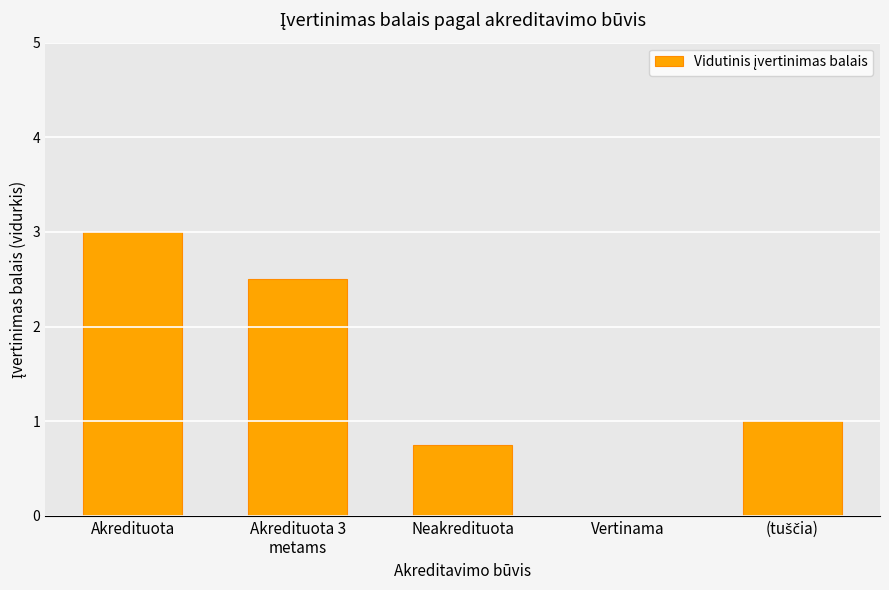

What is the greatest value displayed?

3.0